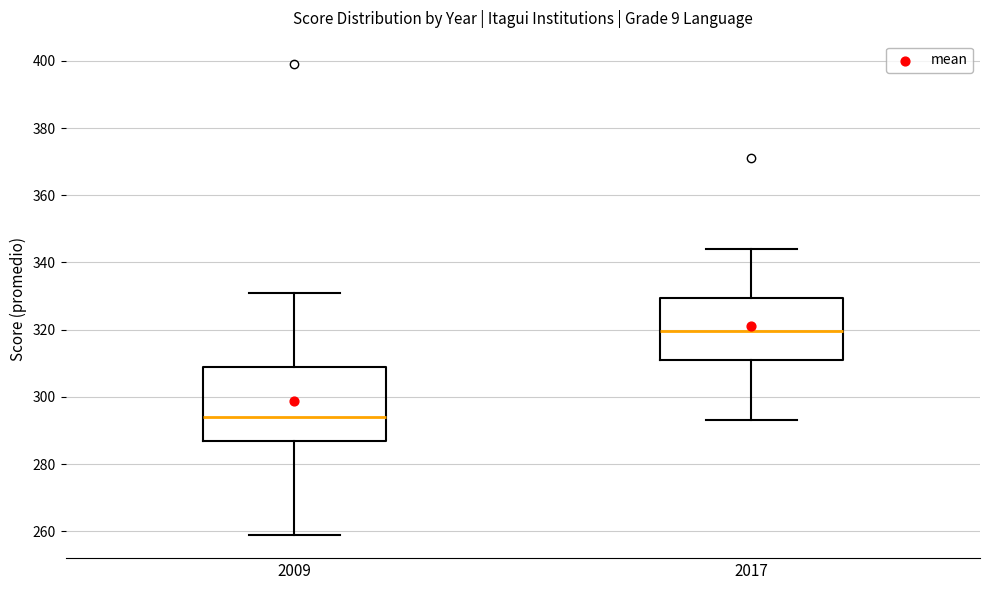

Which box has the highest median line?

2017